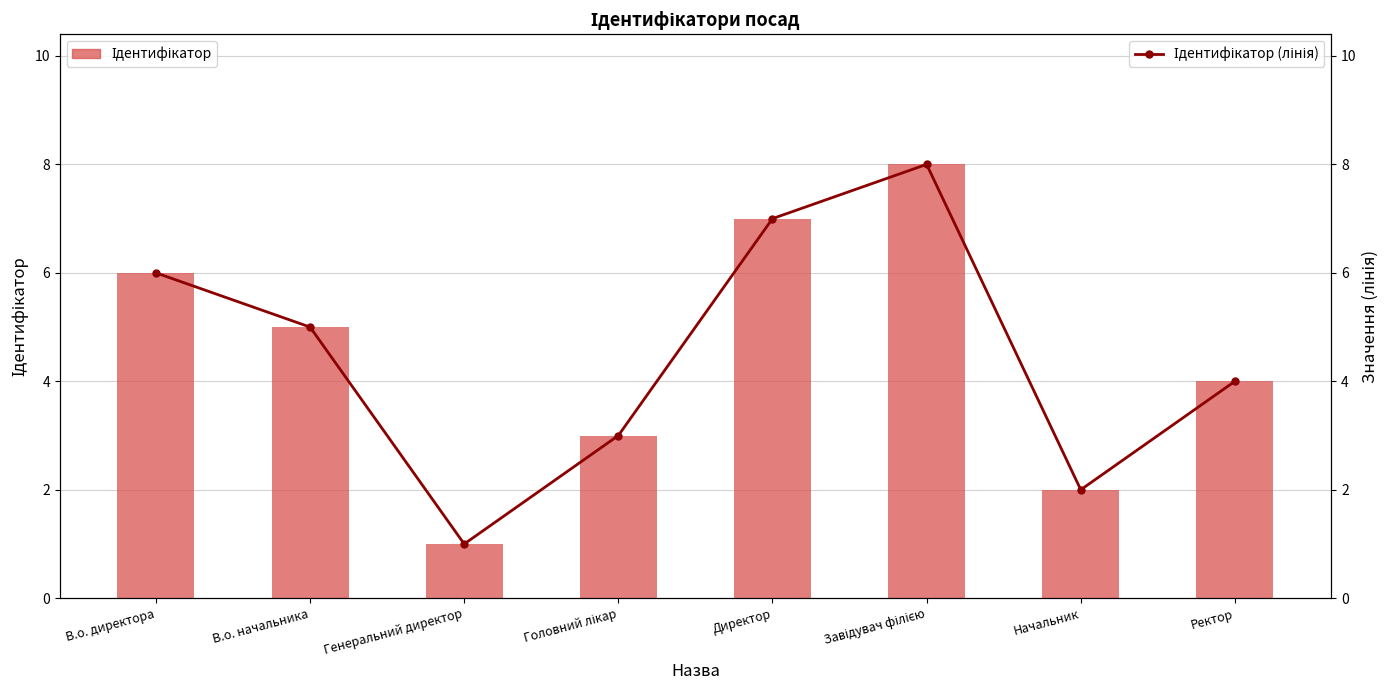

Reading left to right, what are all the values shown in this chart?

Ідентифікатор: В.о. директора=6	В.о. начальника=5	Генеральний директор=1	Головний лікар=3	Директор=7	Завідувач філією=8	Начальник=2	Ректор=4
Ідентифікатор (лінія): В.о. директора=6	В.о. начальника=5	Генеральний директор=1	Головний лікар=3	Директор=7	Завідувач філією=8	Начальник=2	Ректор=4